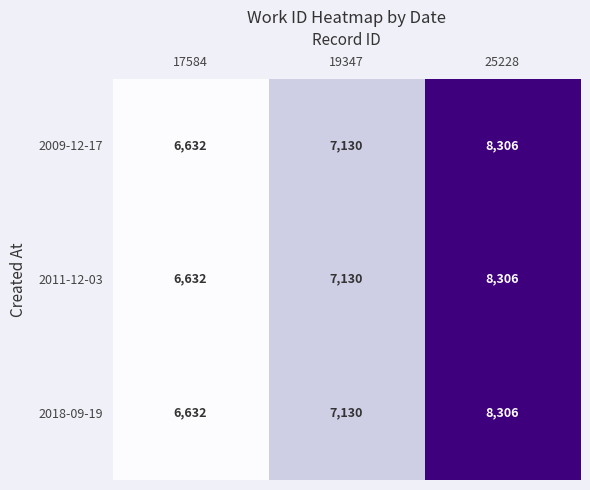

At which category is the sum across all series the highest?

25228